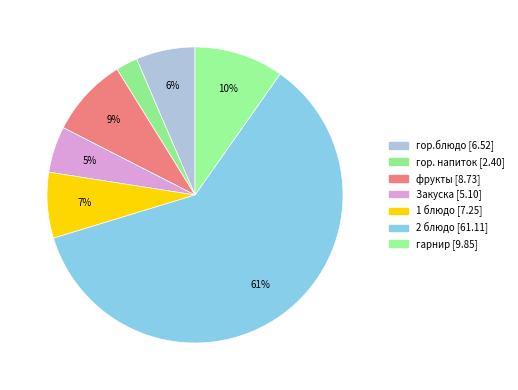

How many slices are in this pie chart?

7